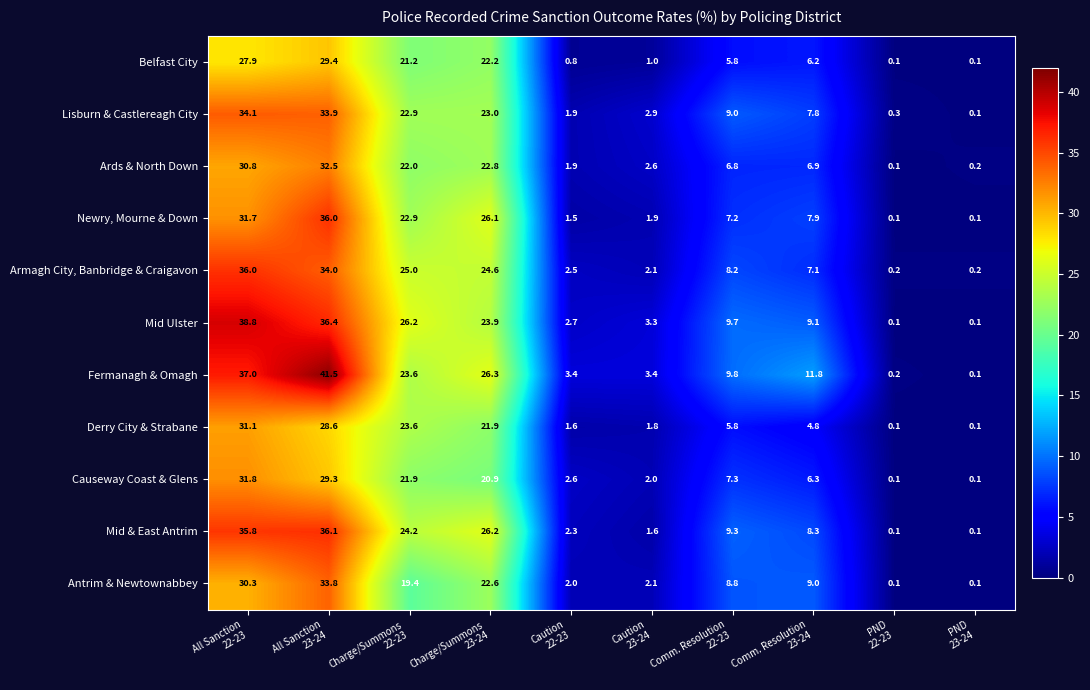

Which series has the largest range (max minus min)?

Fermanagh & Omagh